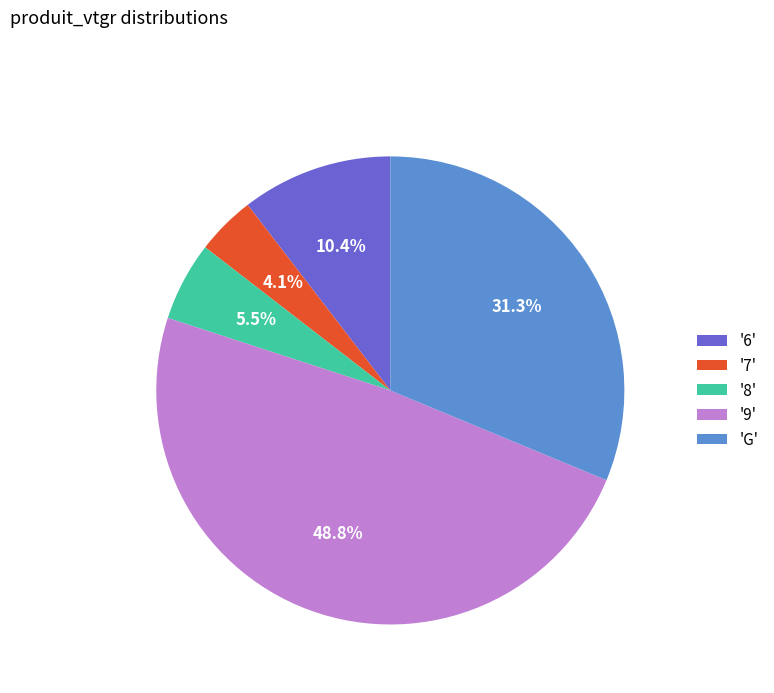

Which slice is the largest?

'9'